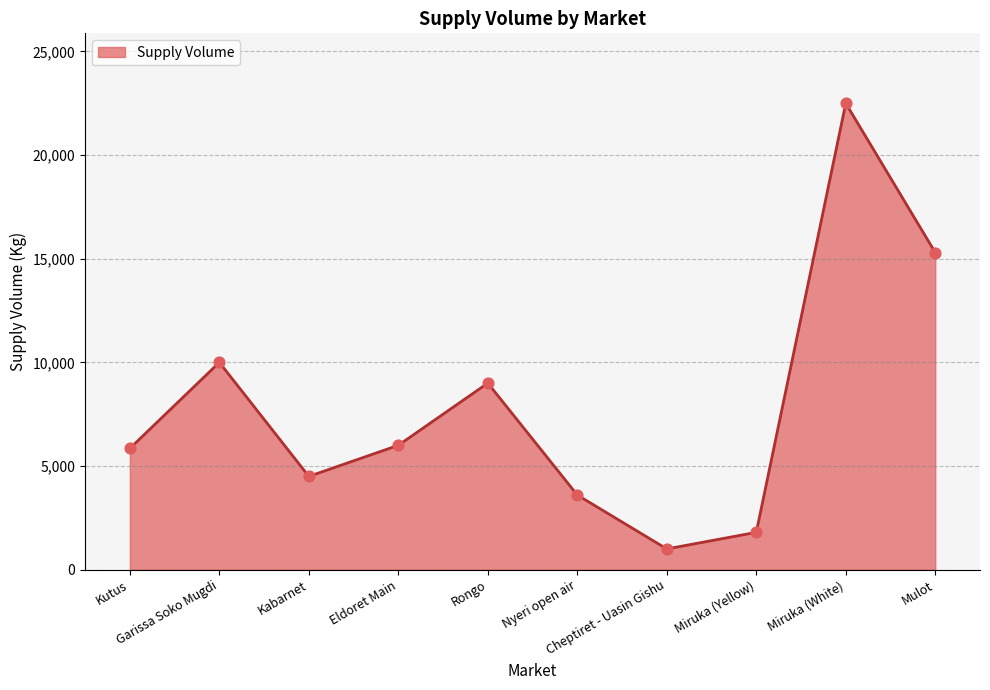

Approximately how many times larger is the value at Eldoret Main compared to Rongo?

0.7